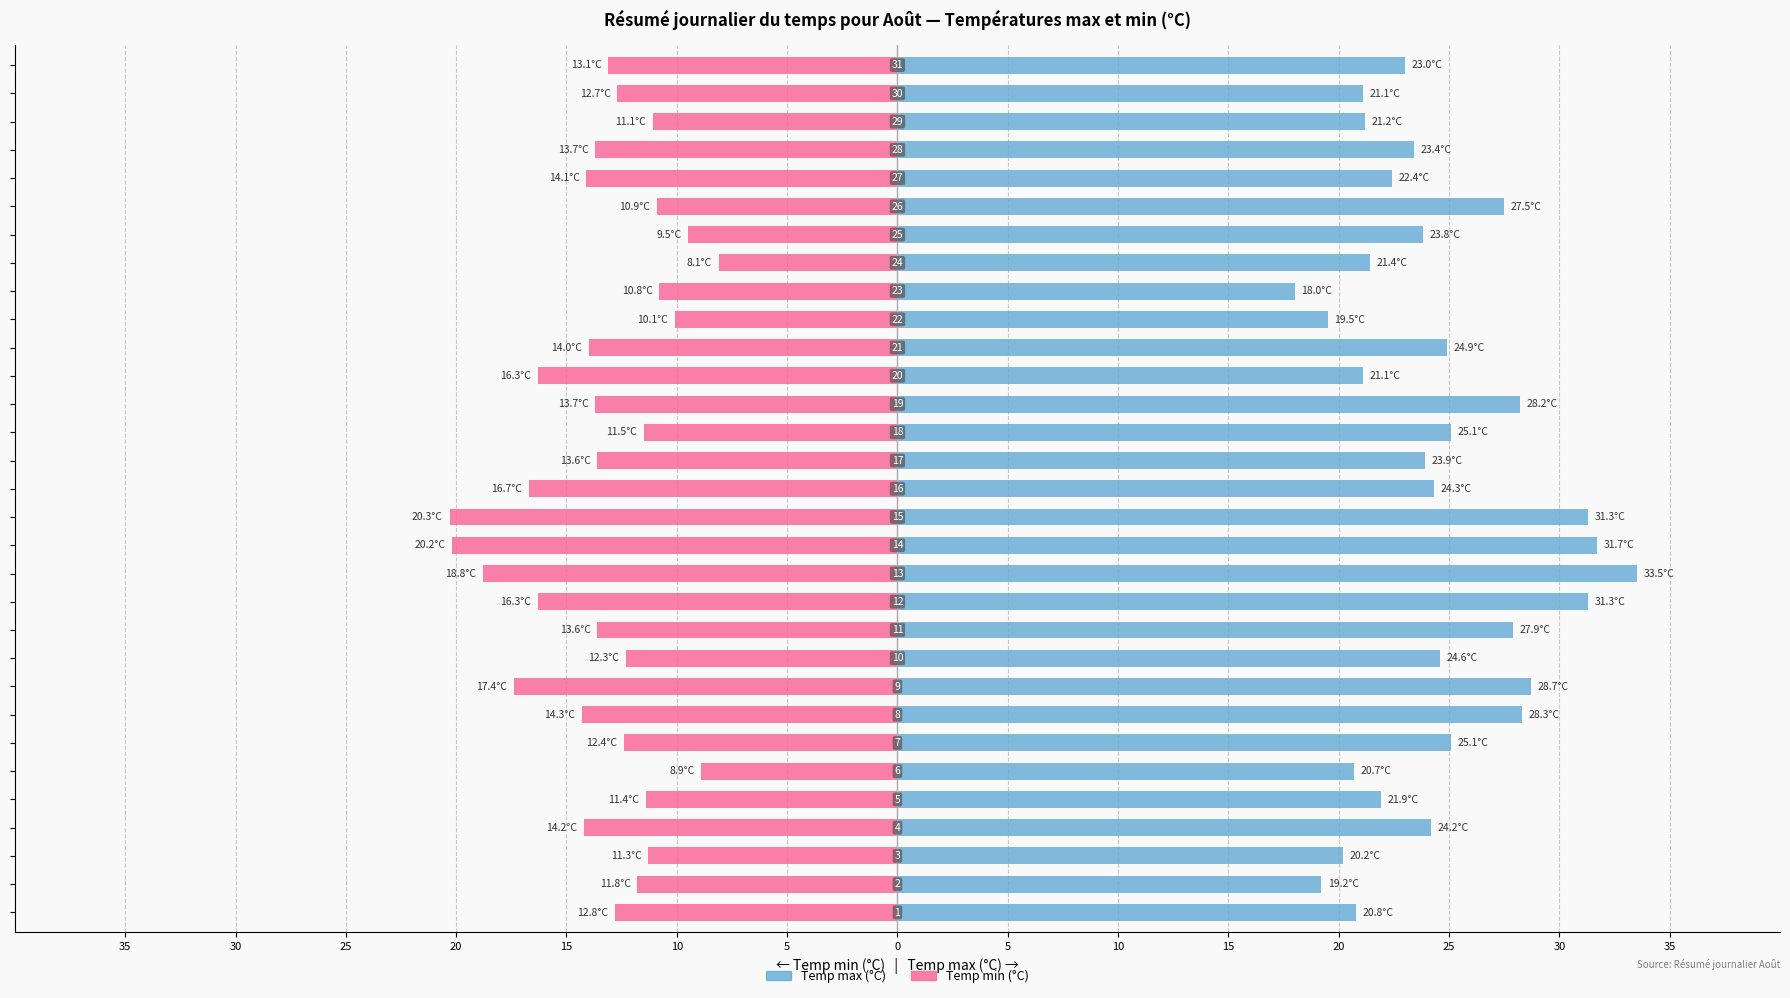

How many series are shown in this chart?

2